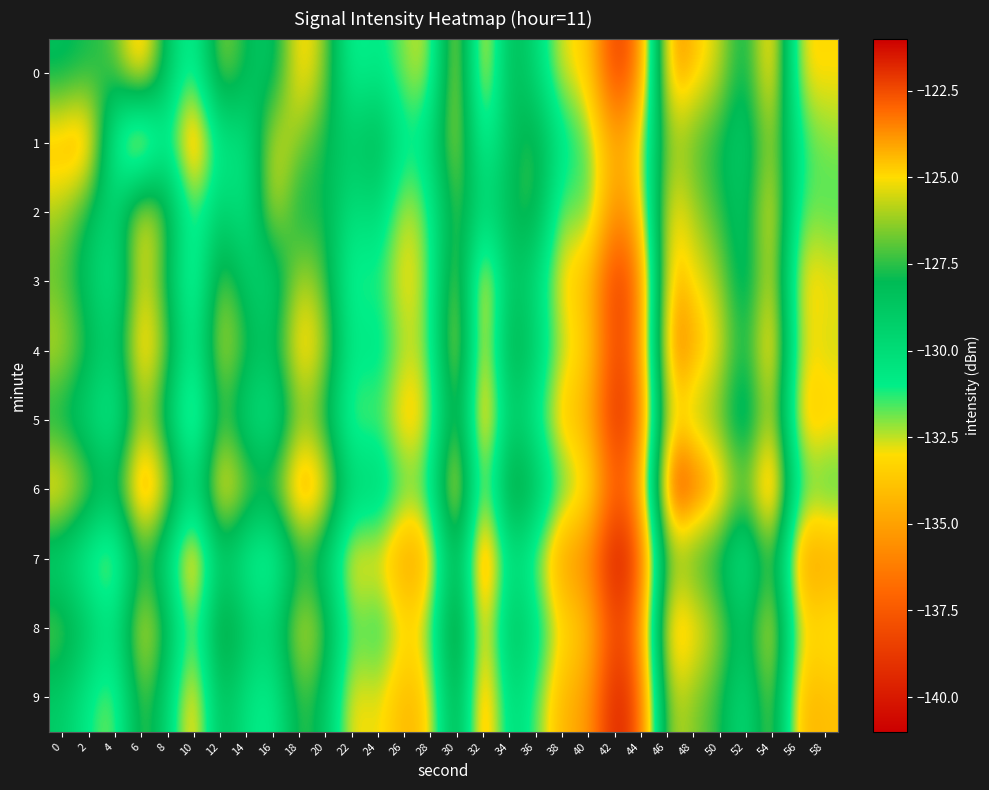

What is the total value across all series at 20?

-1270.6